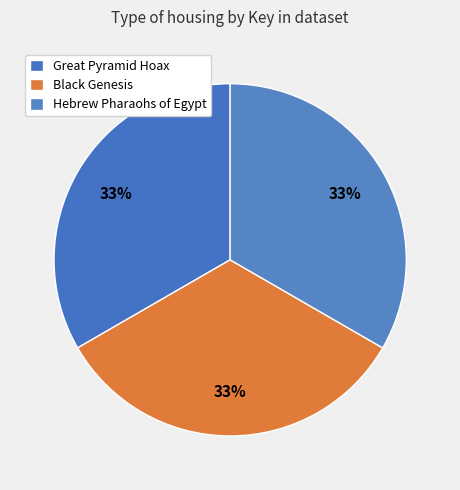

Rank the categories by value from highest to lowest.

Great Pyramid Hoax, Hebrew Pharaohs of Egypt, Black Genesis